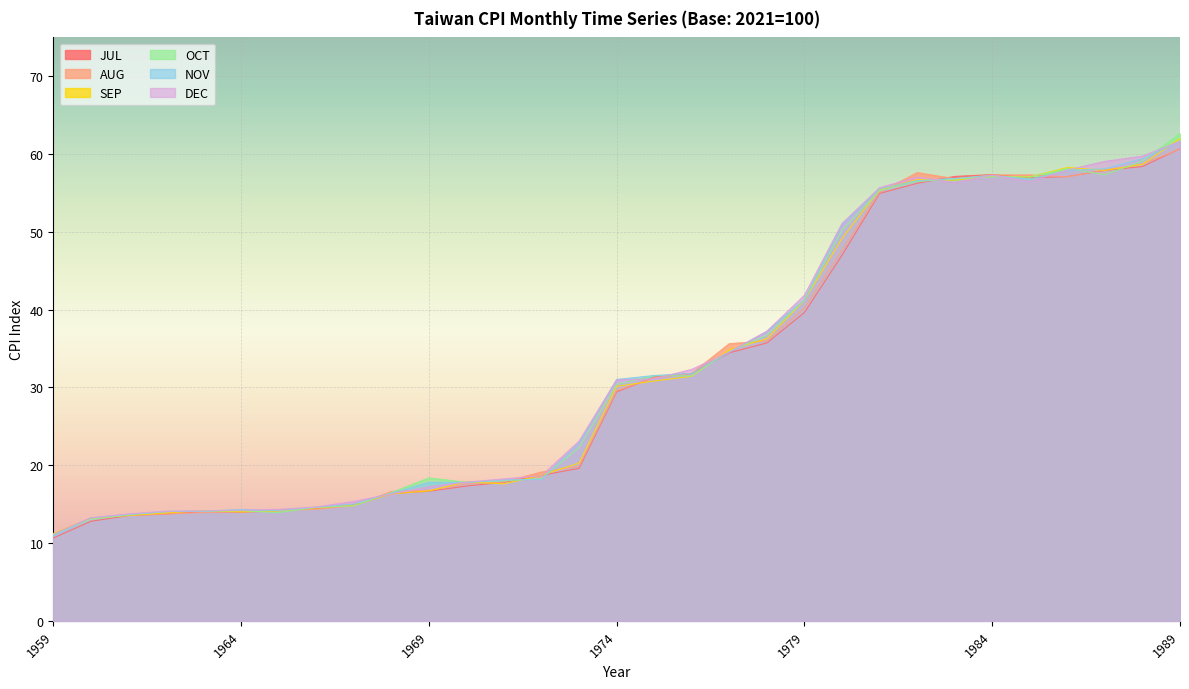

True or false: SEP and JUL intersect in this chart.

True